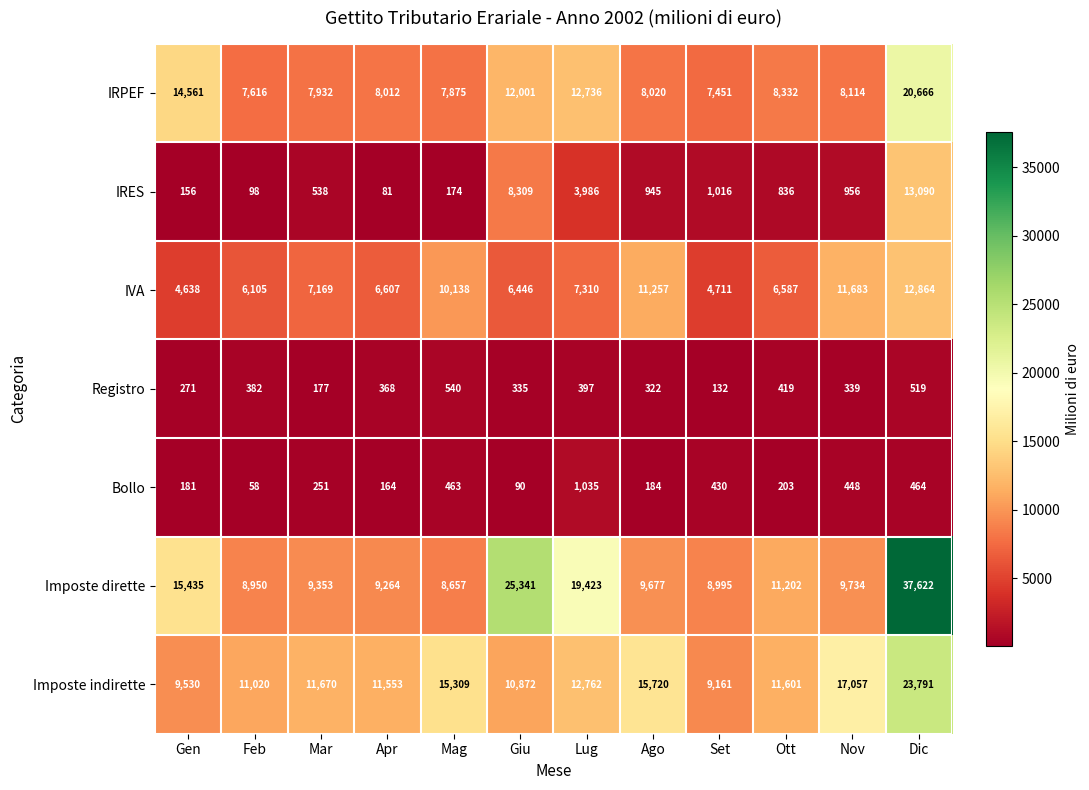

Count the number of categories in the chart.

12